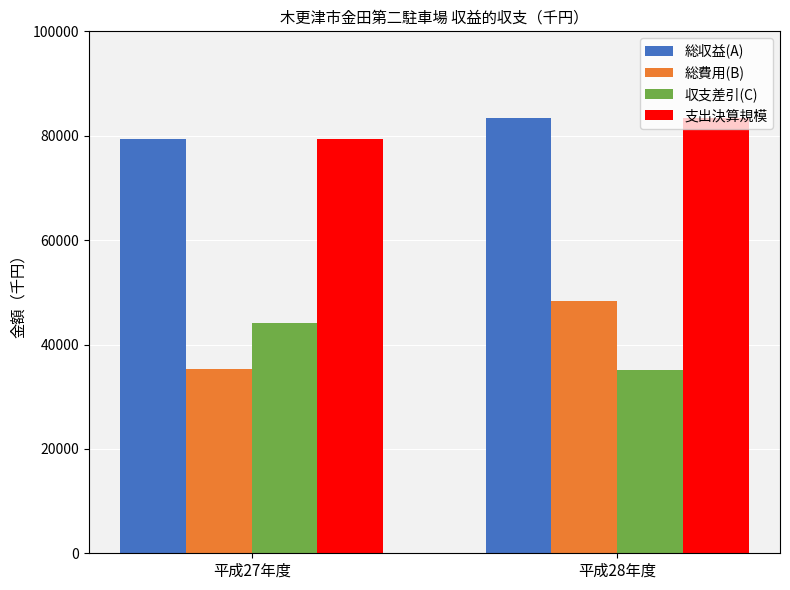

What is the approximate value of 総収益(A) at 平成27年度?

79371